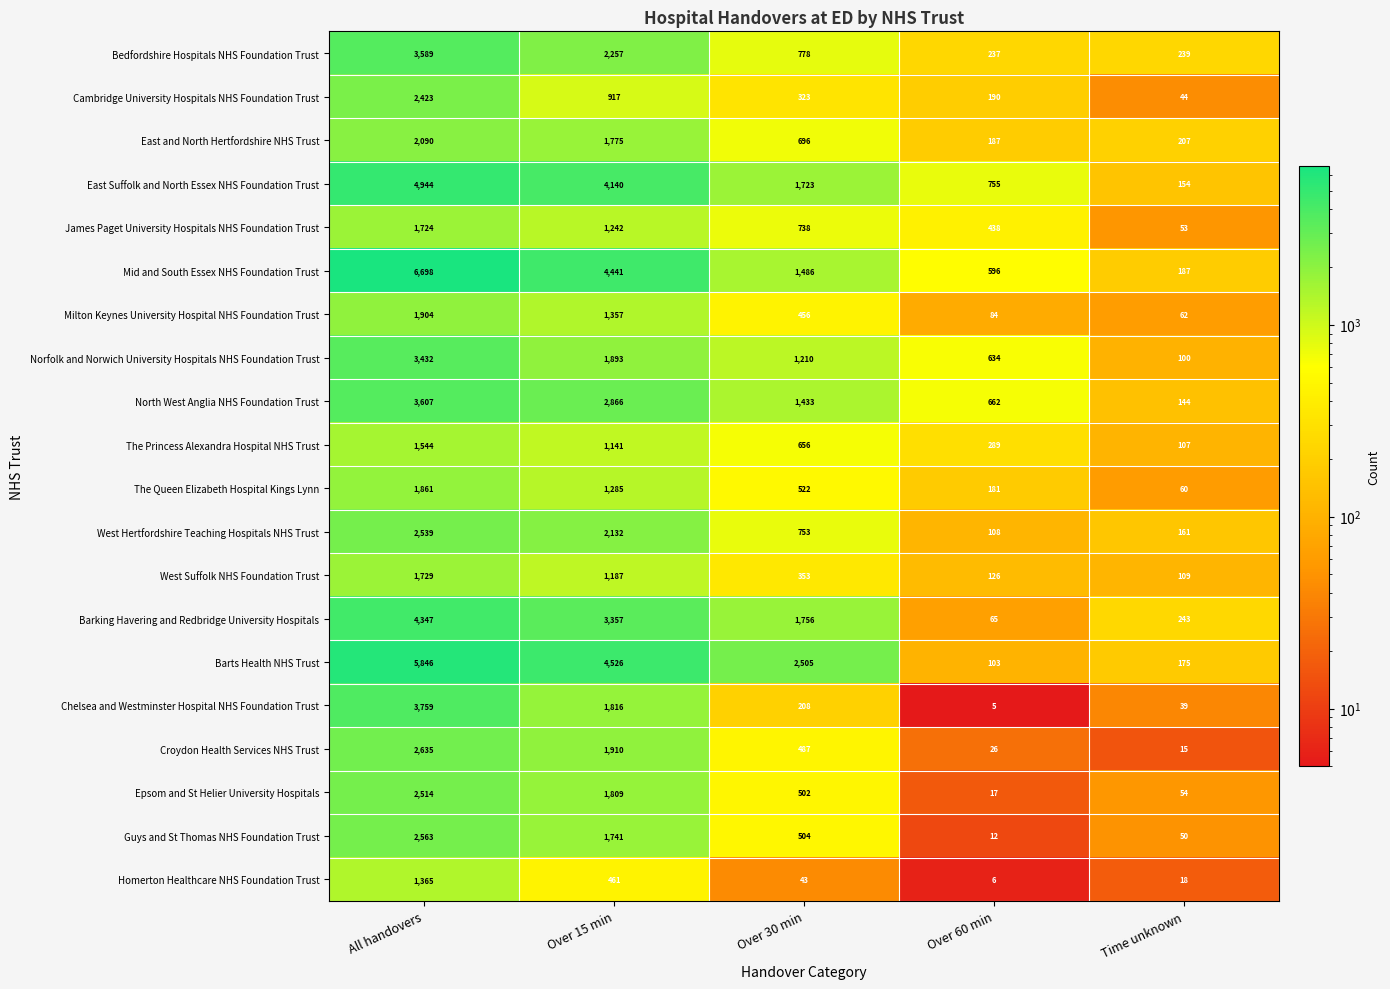

What is the difference between the The Queen Elizabeth Hospital Kings Lynn values at All handovers and Time unknown?

1801